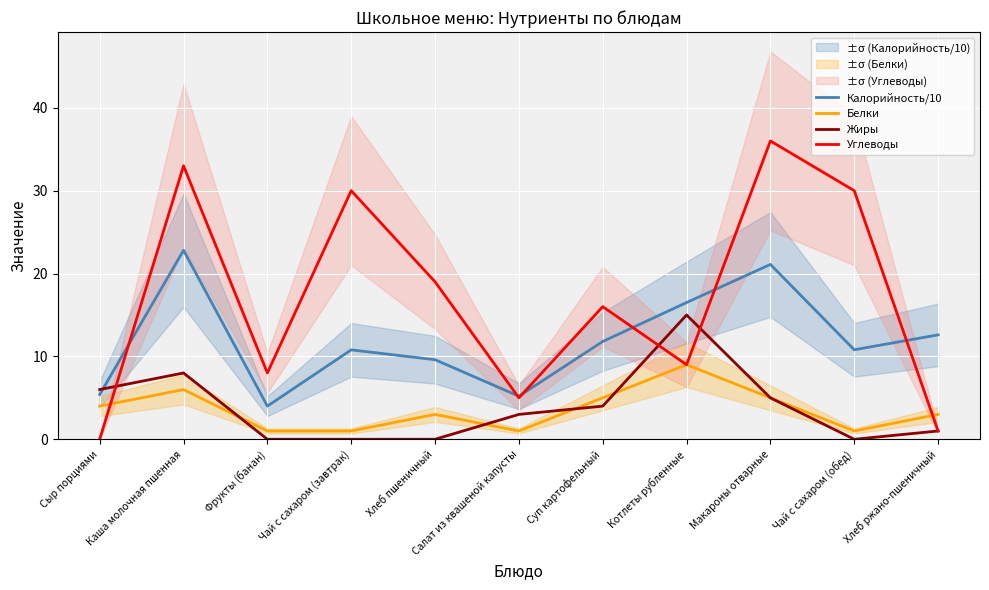

How many values in the Калорийность/10 series are below 10?

4